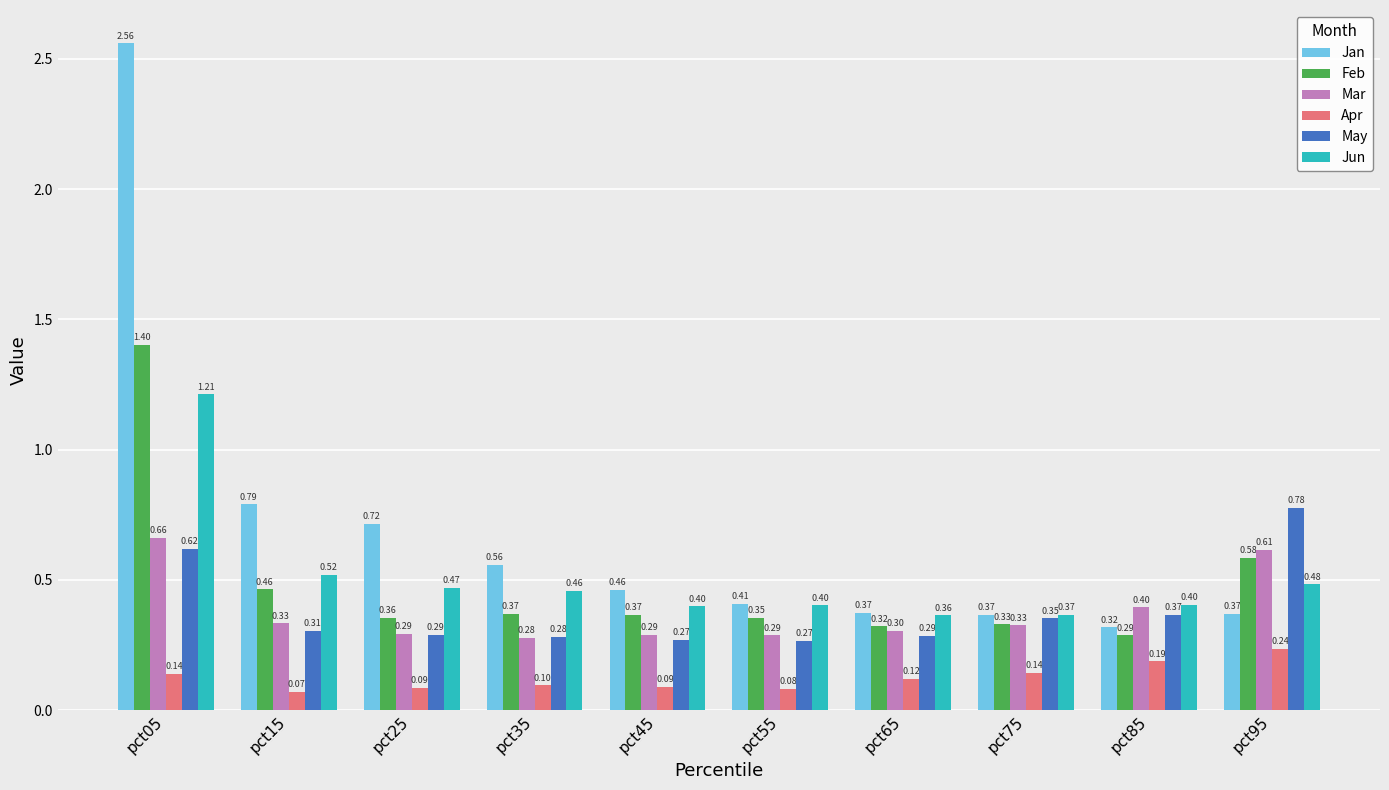

At which label is Feb closest to 0?

pct85